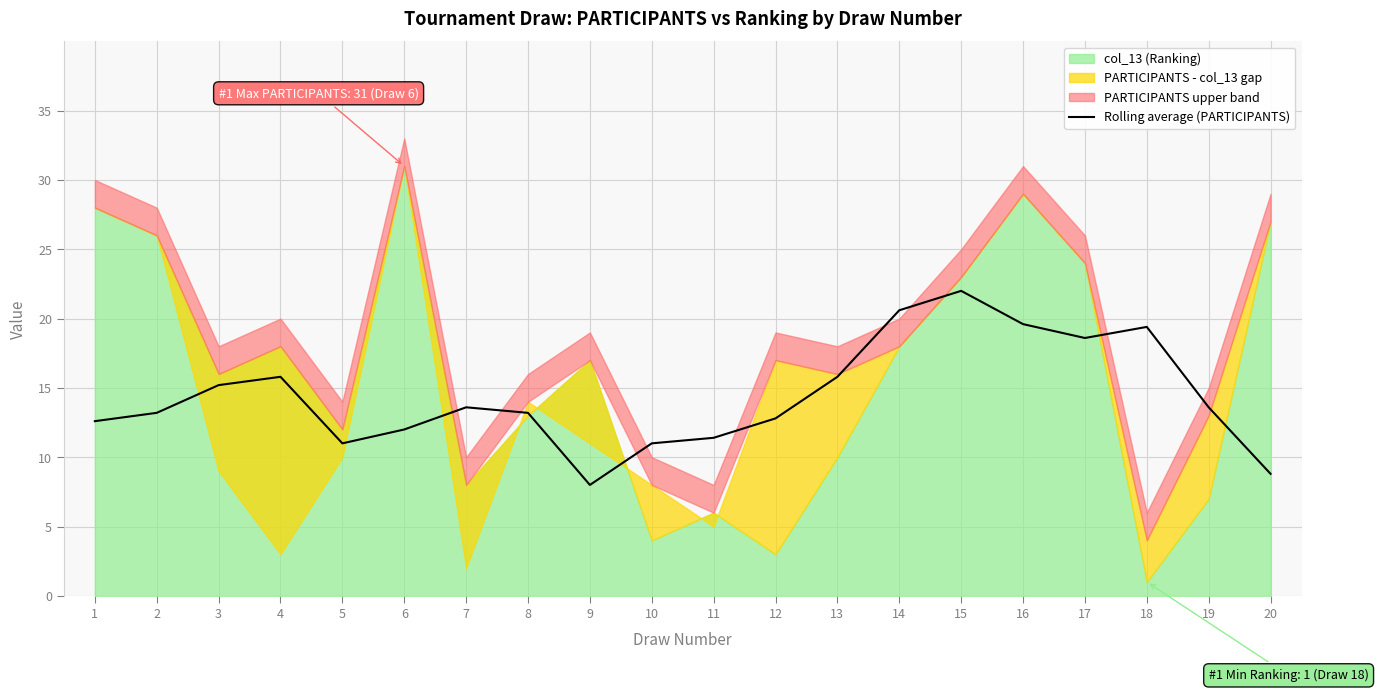

What is the maximum value for Rolling average (PARTICIPANTS)?

22.0